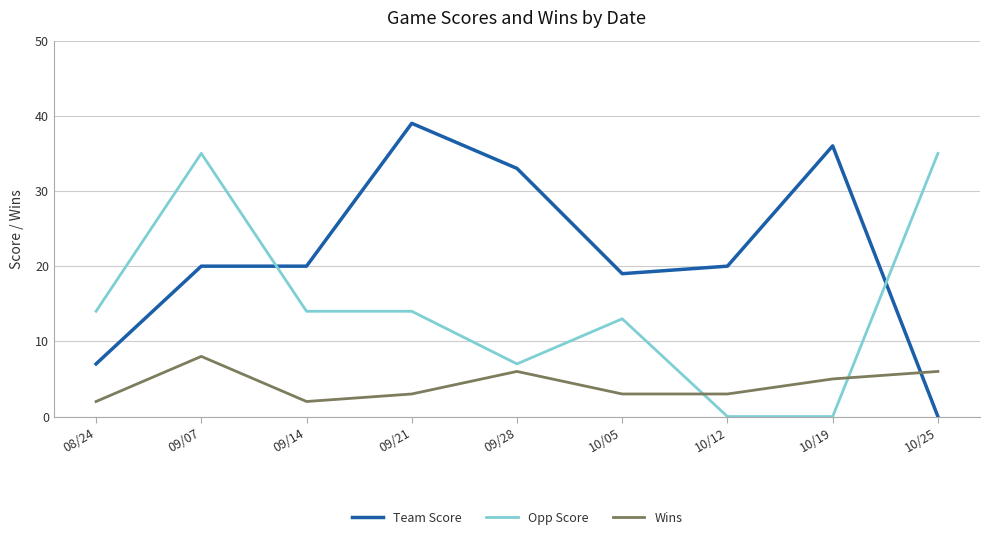

Reading left to right, extract all data points from this chart.

Team Score: 08/24=7	09/07=20	09/14=20	09/21=39	09/28=33	10/05=19	10/12=20	10/19=36	10/25=0
Opp Score: 08/24=14	09/07=35	09/14=14	09/21=14	09/28=7	10/05=13	10/12=0	10/19=0	10/25=35
Wins: 08/24=2	09/07=8	09/14=2	09/21=3	09/28=6	10/05=3	10/12=3	10/19=5	10/25=6